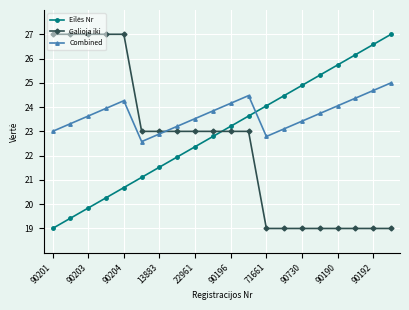

How many series are shown in this chart?

3